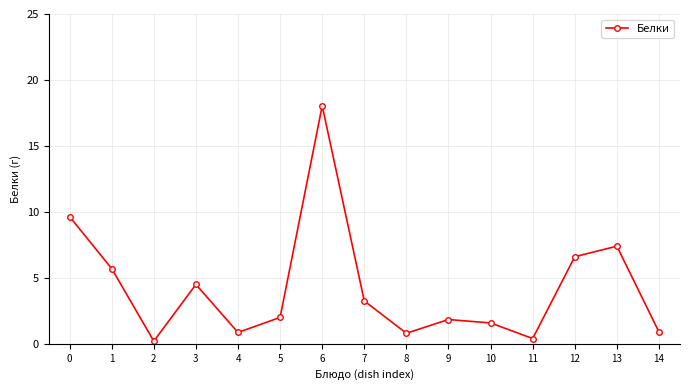

What is the average value?

4.2